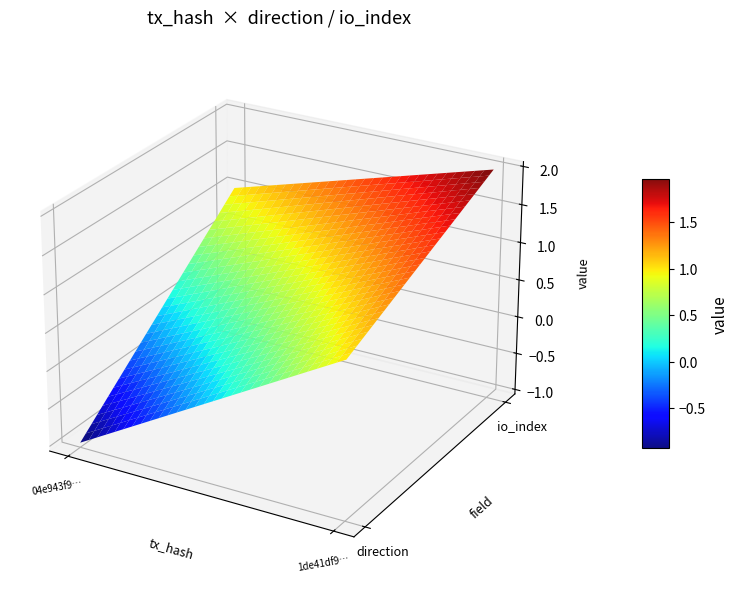

Is it true that 04e943f97991211057dbf71d2da889c8fc7cb8f equals -1 at 0?

False